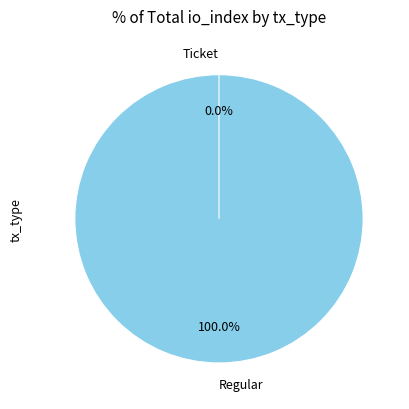

The Ticket slice represents 5% of the pie. True or false?

False